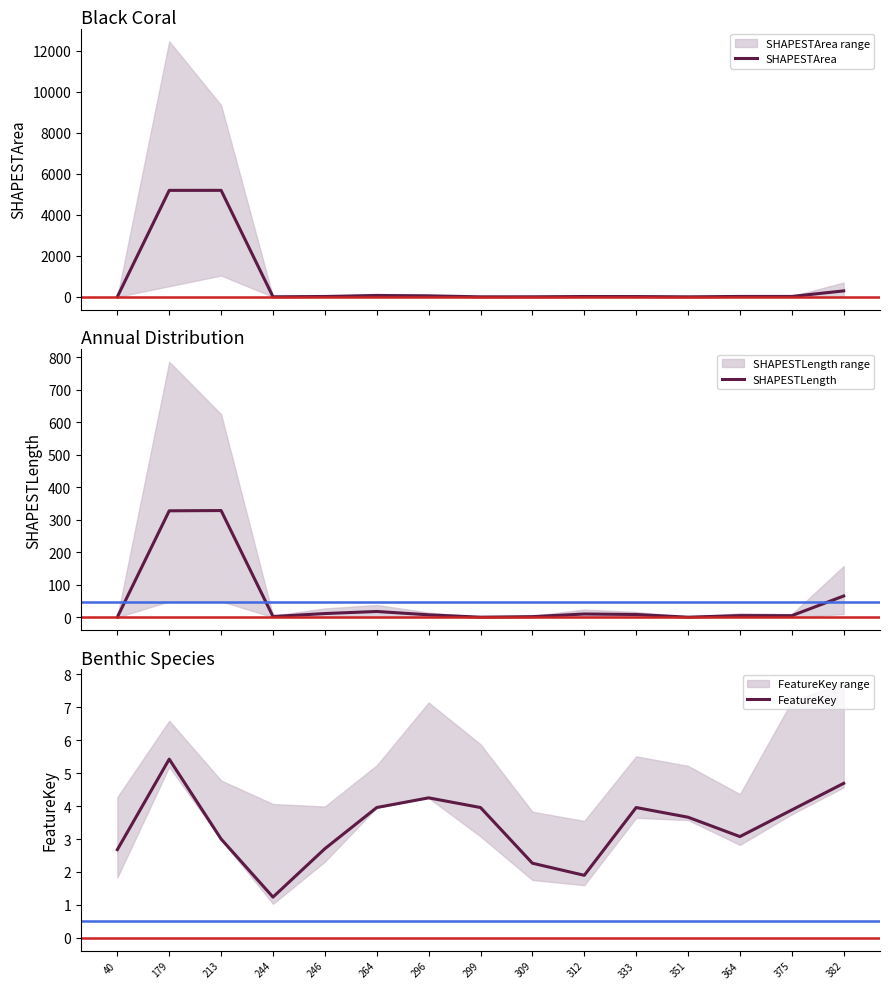

Which label corresponds to the largest value in the chart?

213